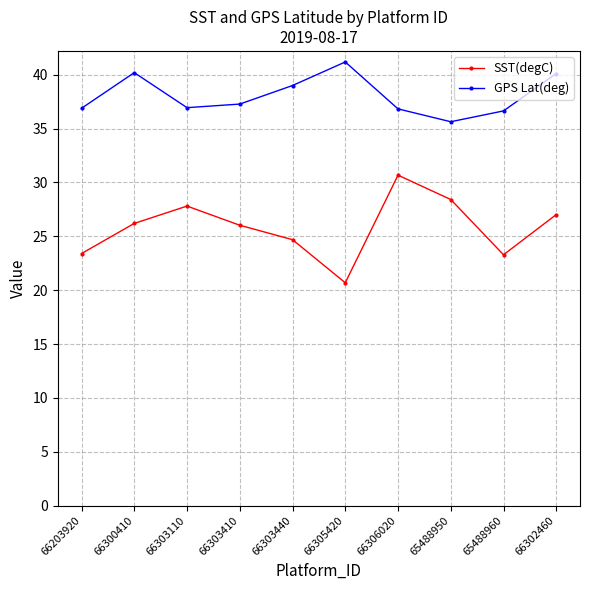

True or false: GPS Lat(deg) and SST(degC) cross at least once.

False